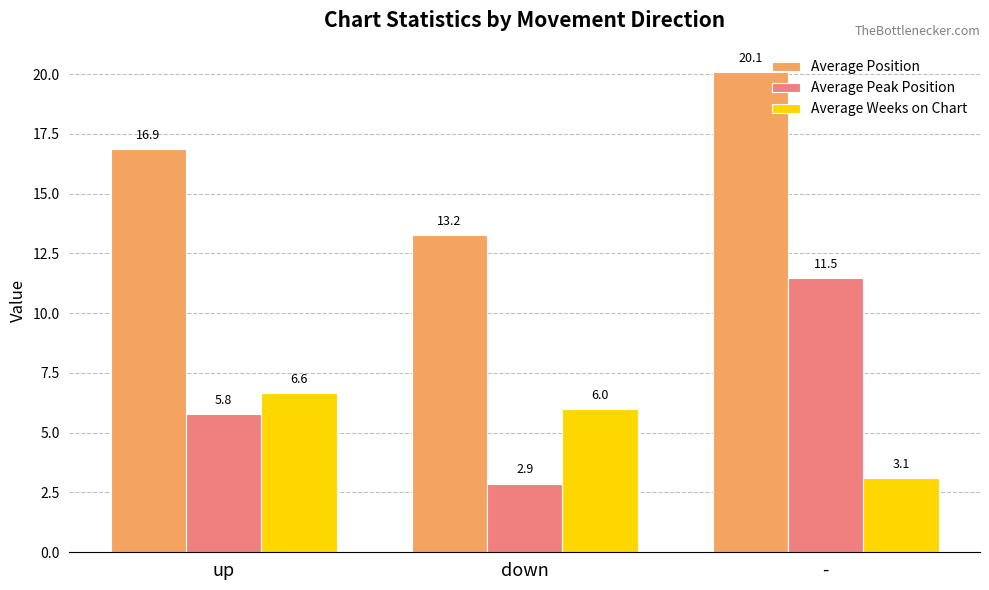

What is the difference between the maximum and minimum values in the Average Peak Position series?

8.6